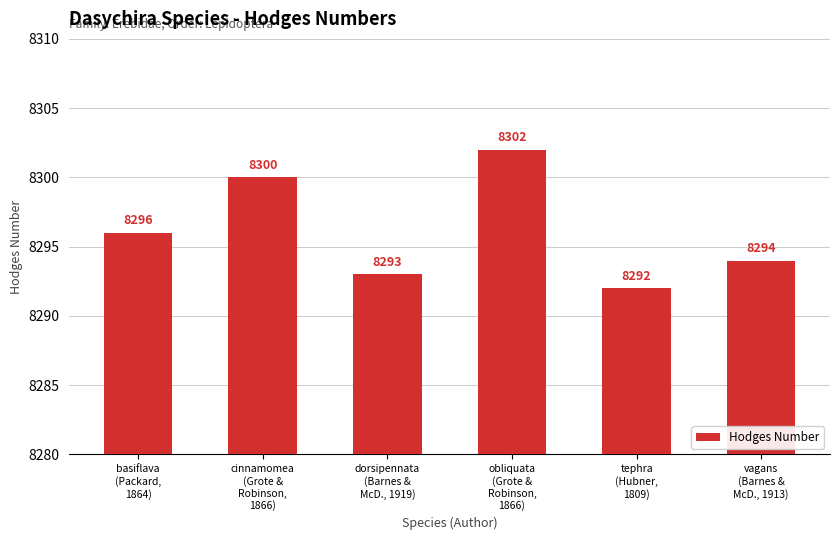

Reading right to left, list all the values displayed in this chart.

vagans
(Barnes &
McD., 1913)=8294	tephra
(Hubner,
1809)=8292	obliquata
(Grote &
Robinson,
1866)=8302	dorsipennata
(Barnes &
McD., 1919)=8293	cinnamomea
(Grote &
Robinson,
1866)=8300	basiflava
(Packard,
1864)=8296